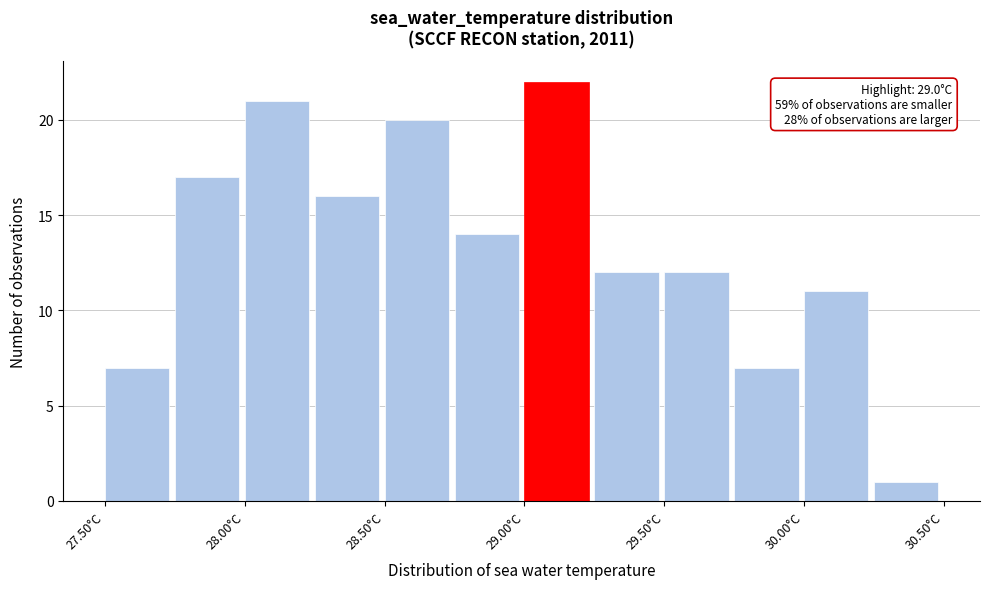

Over which range of the x-axis is the bar tallest?

29.00 to 29.25